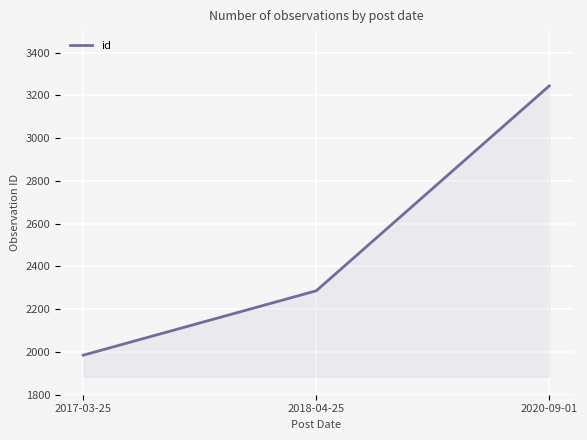

What value does the data have at 2018-04-25, to the nearest 50?

2300